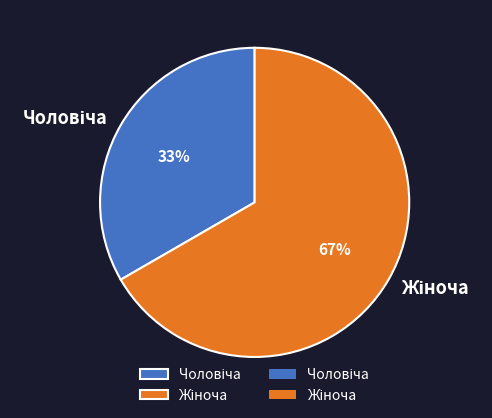

To the nearest percent, what is the average slice percentage?

50%